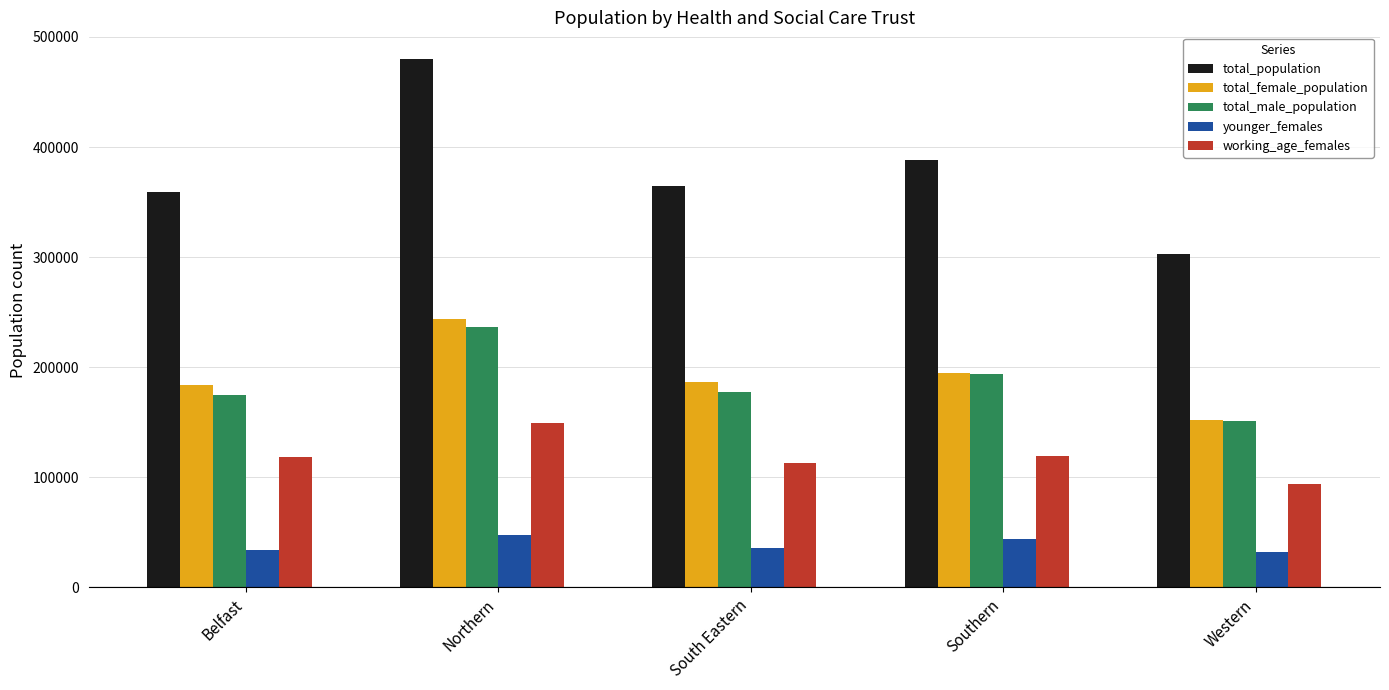

What is the maximum value shown in the chart?

480194